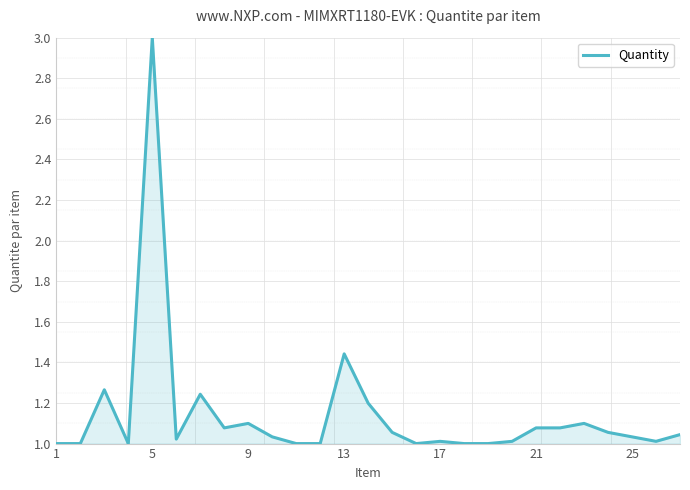

What is the difference between the maximum and minimum values?

2.0